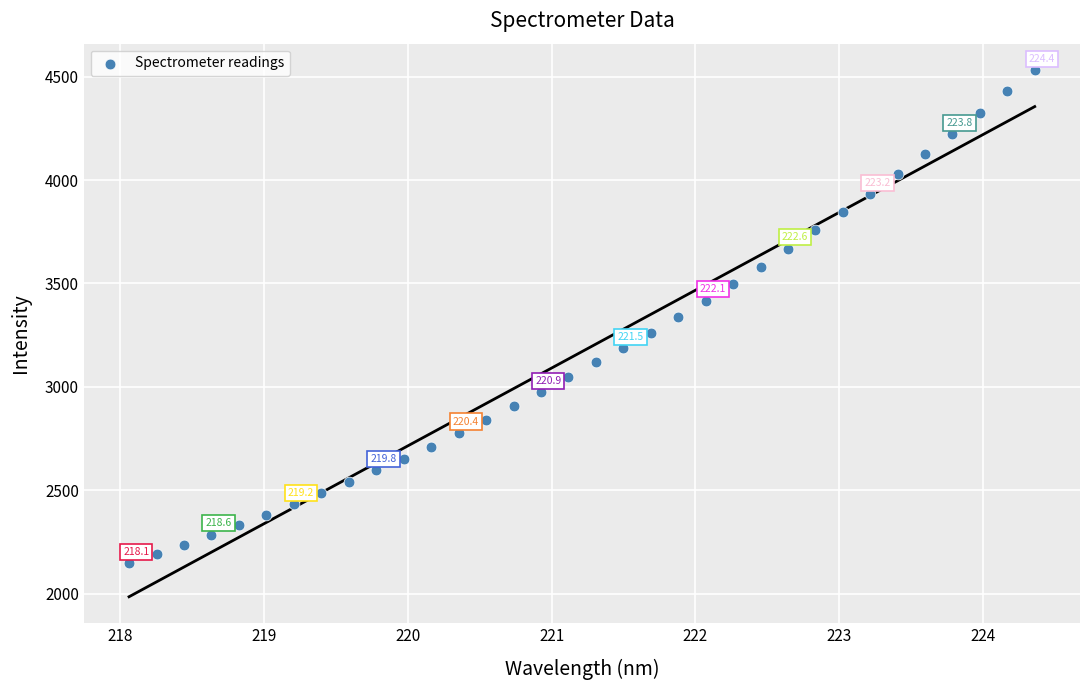

What is the range of Y values (max minus min)?

2383.1